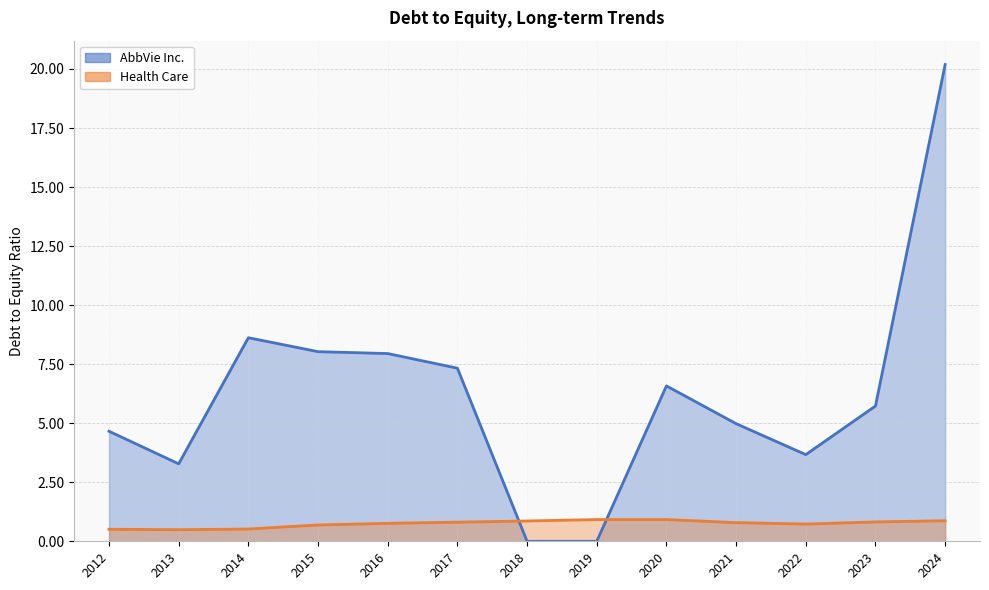

Reading right to left, transcribe all the data shown in this chart.

AbbVie Inc.: 20.2	5.7	3.7	5.0	6.6	0.0	0.0	7.3	8.0	8.0	8.6	3.3	4.7
Health Care: 0.9	0.8	0.7	0.8	0.9	0.9	0.9	0.8	0.8	0.7	0.5	0.5	0.5